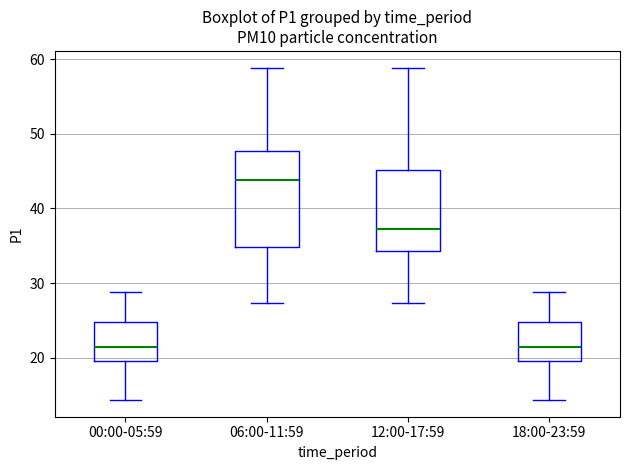

Comparing the boxes themselves (not the whiskers), which one is the tallest?

06:00-11:59